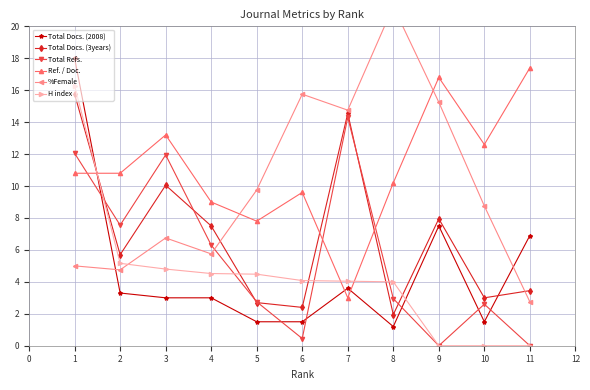

What is the value of the Total Docs. (2008) point at the 10th from the left?

1.5